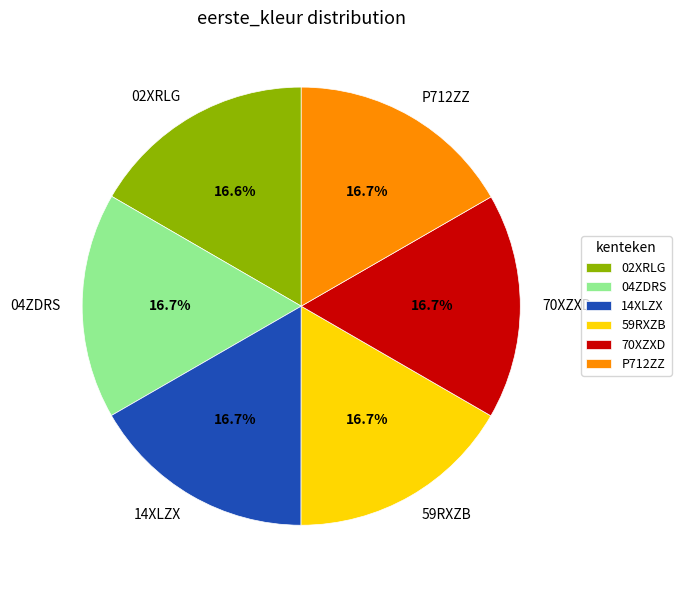

To the nearest percent, what is the average slice percentage?

17%